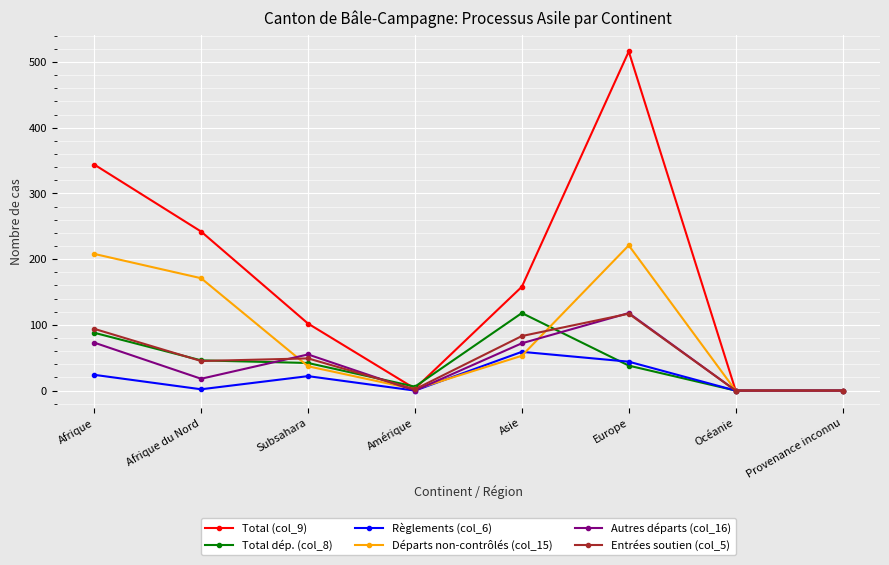

Count the number of data series in this chart.

6